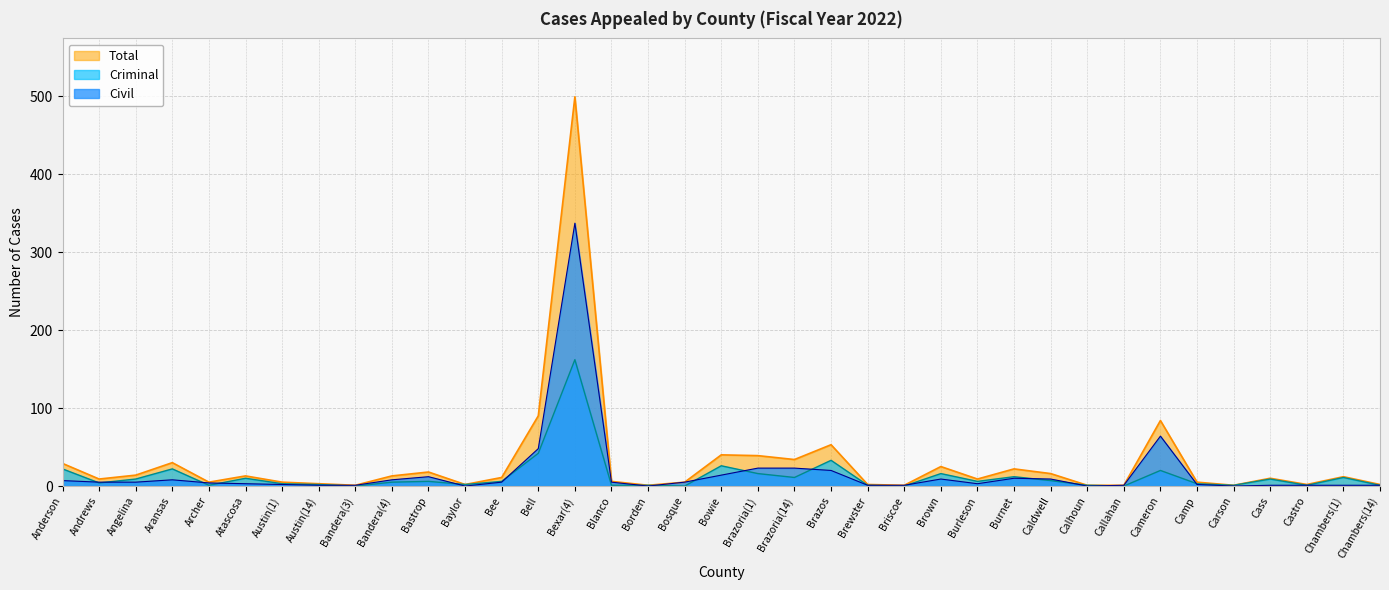

In Criminal, how many points are lower than both neighbors (excluding endpoints)?

11